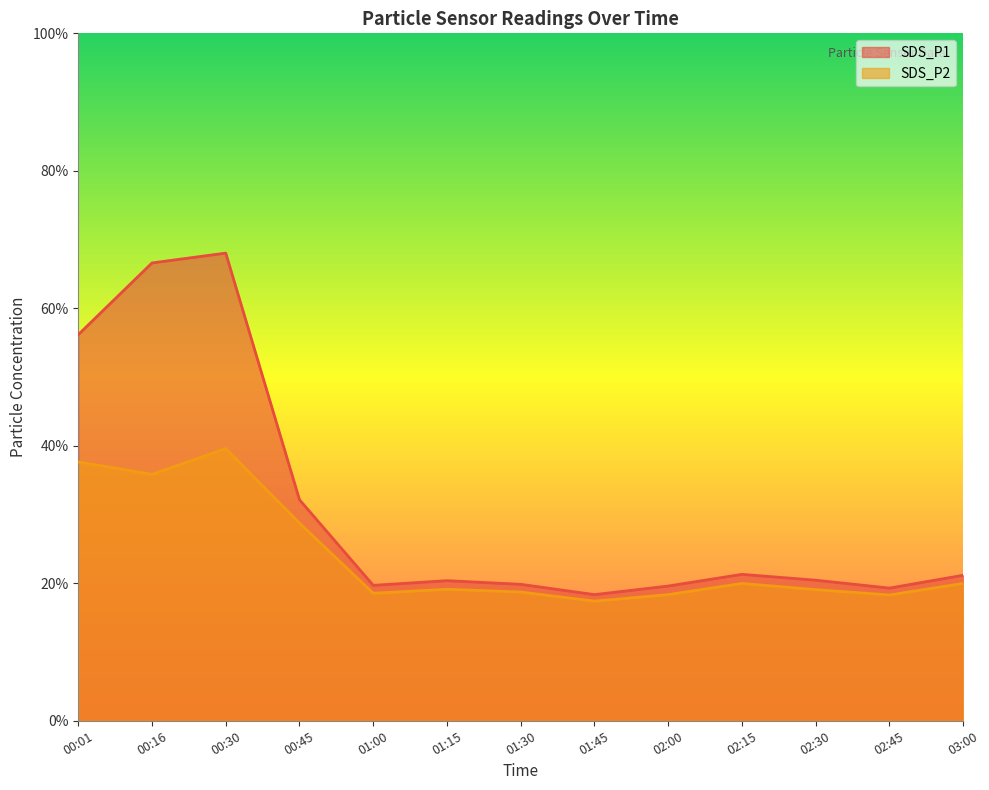

At which category does the chart reach its minimum across all series?

01:45